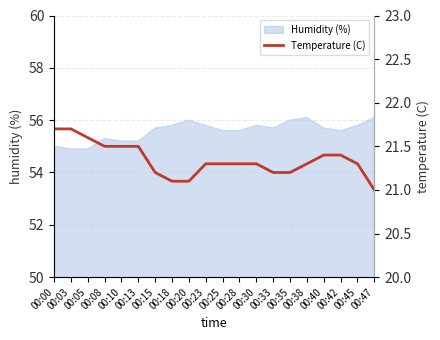

What is the difference between the second highest and second lowest values?

0.6